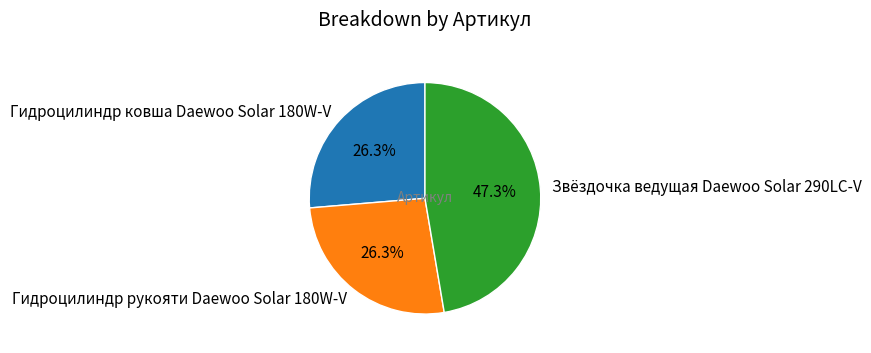

How many segments does this pie chart have?

3